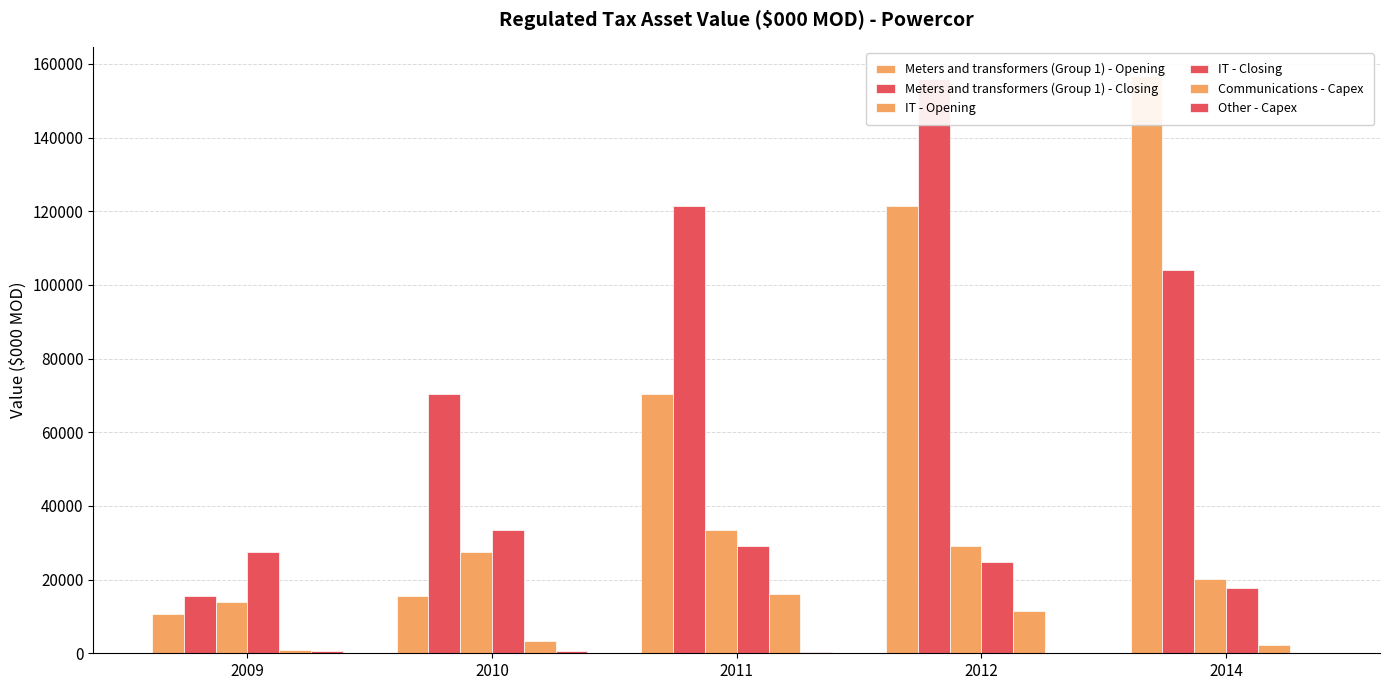

What value does the IT - Opening series have at 2012?

29145.2